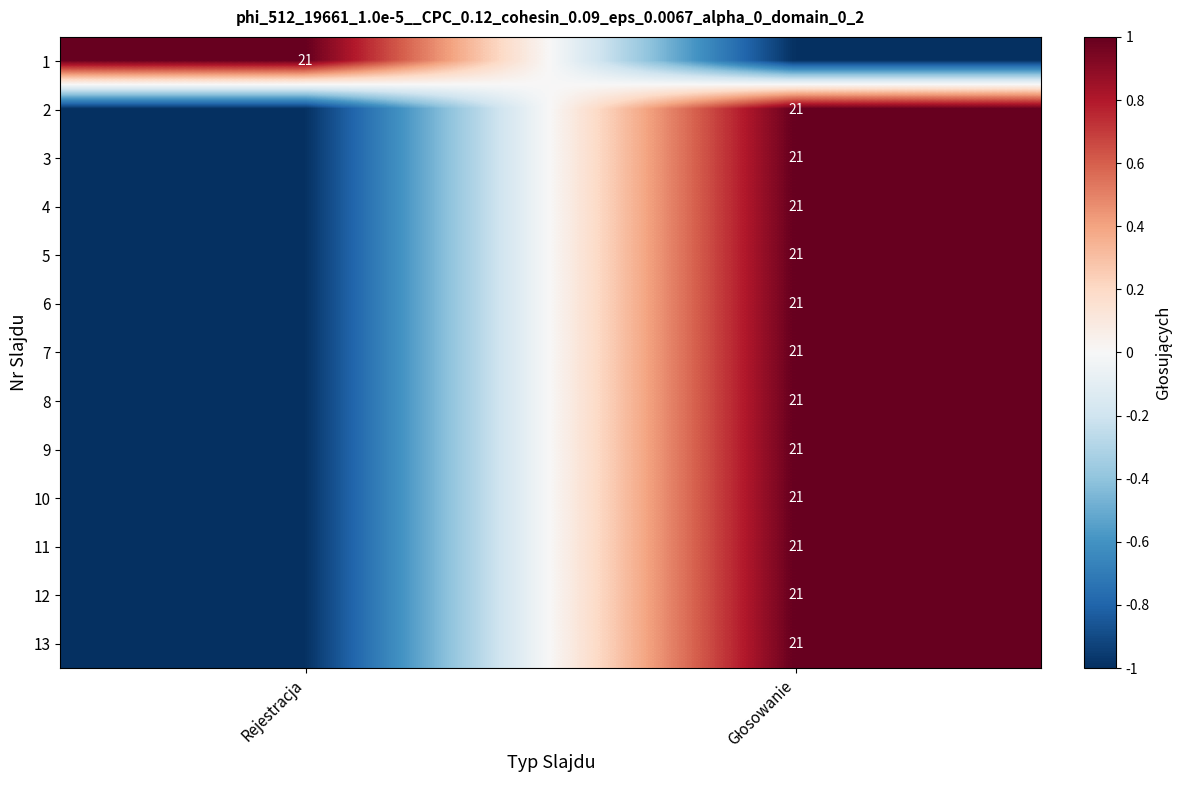

The value of 1 at Głosowanie is -1. True or false?

True